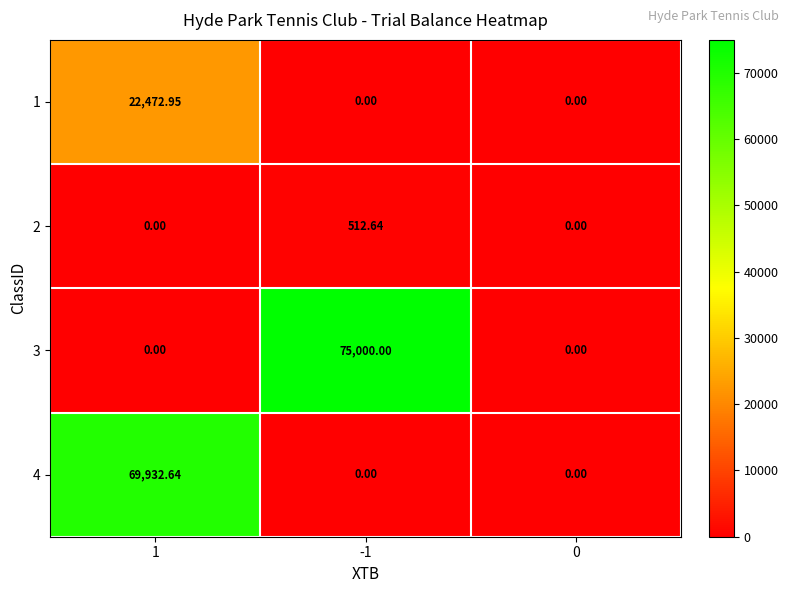

Which series changed the most between -1 and 0?

3